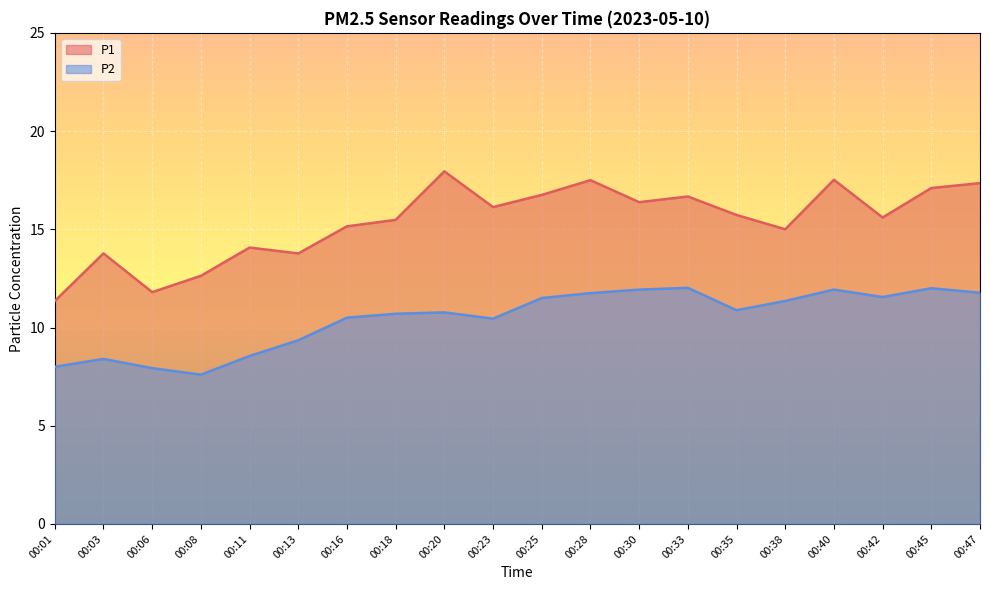

What is the minimum value for P1?

11.3